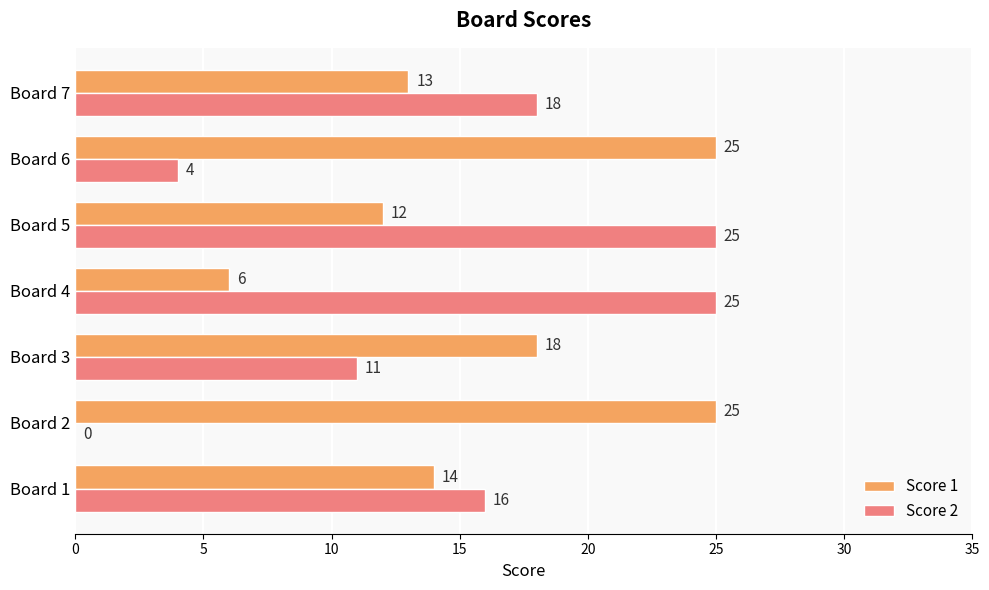

What is the maximum value shown in the chart?

25